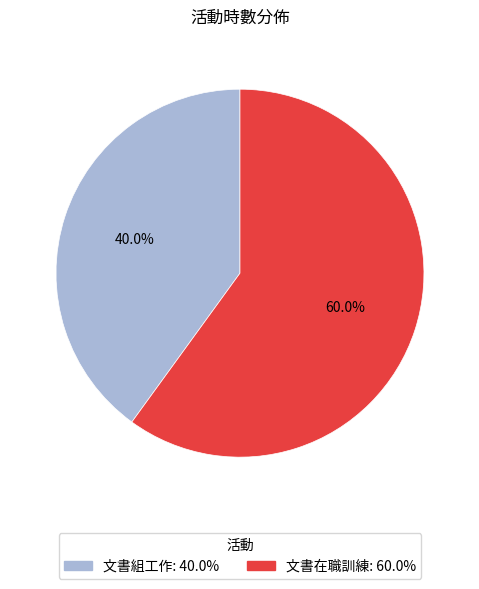

To the nearest percent, what is the difference between the largest and smallest slice percentages?

20%